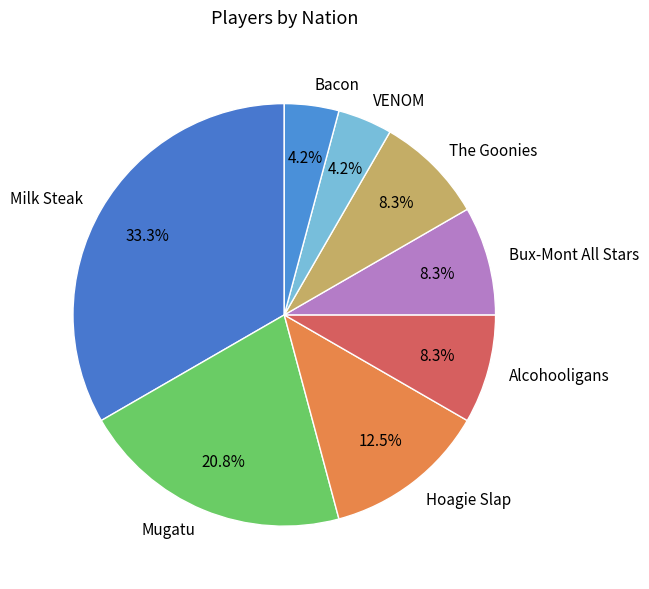

How many segments does this pie chart have?

8